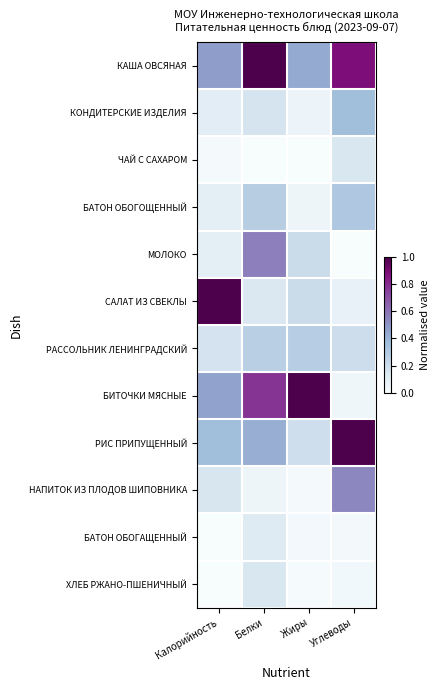

Which series has the largest total across all categories?

КАША ОВСЯНАЯ